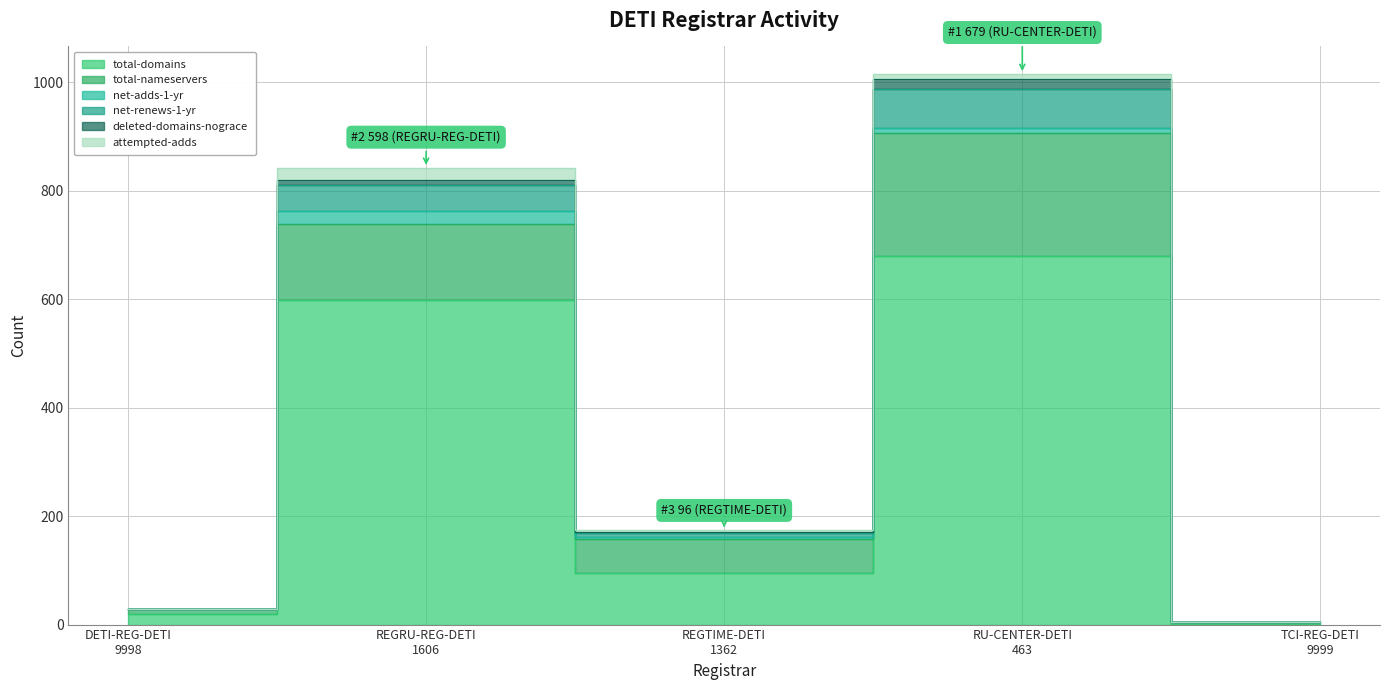

True or false: total-domains and deleted-domains-nograce intersect in this chart.

False